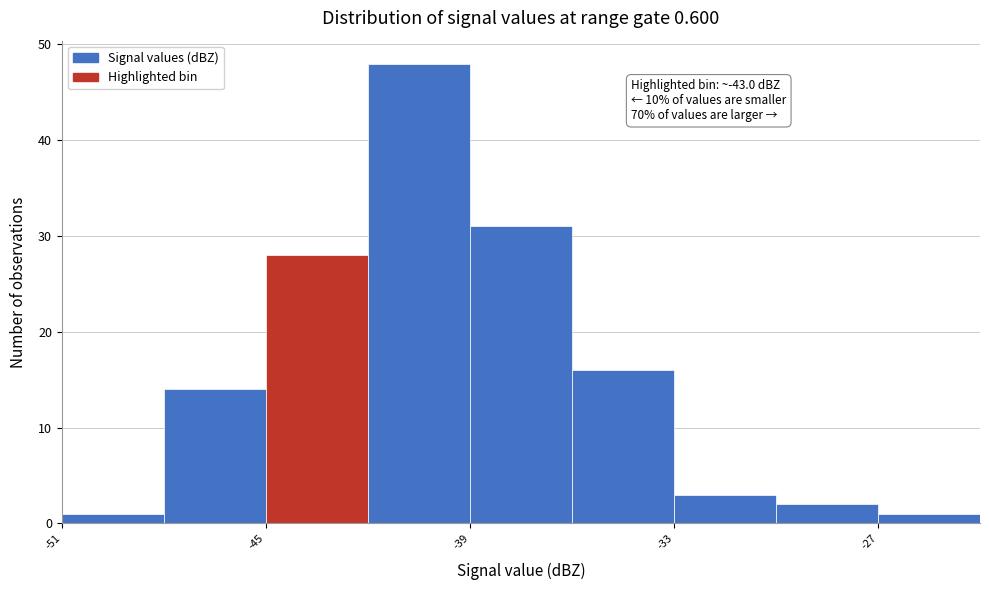

Read against the x-axis, roughly where is the centre of the tallest bar?

-40